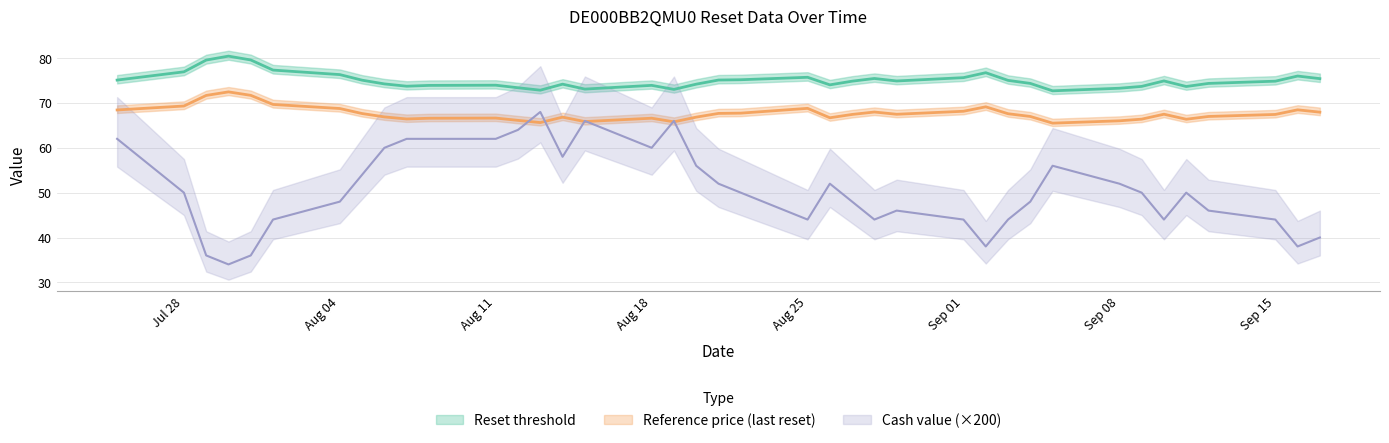

True or false: Reference price (last reset) has a value of 94.7 at Sep 08.

False